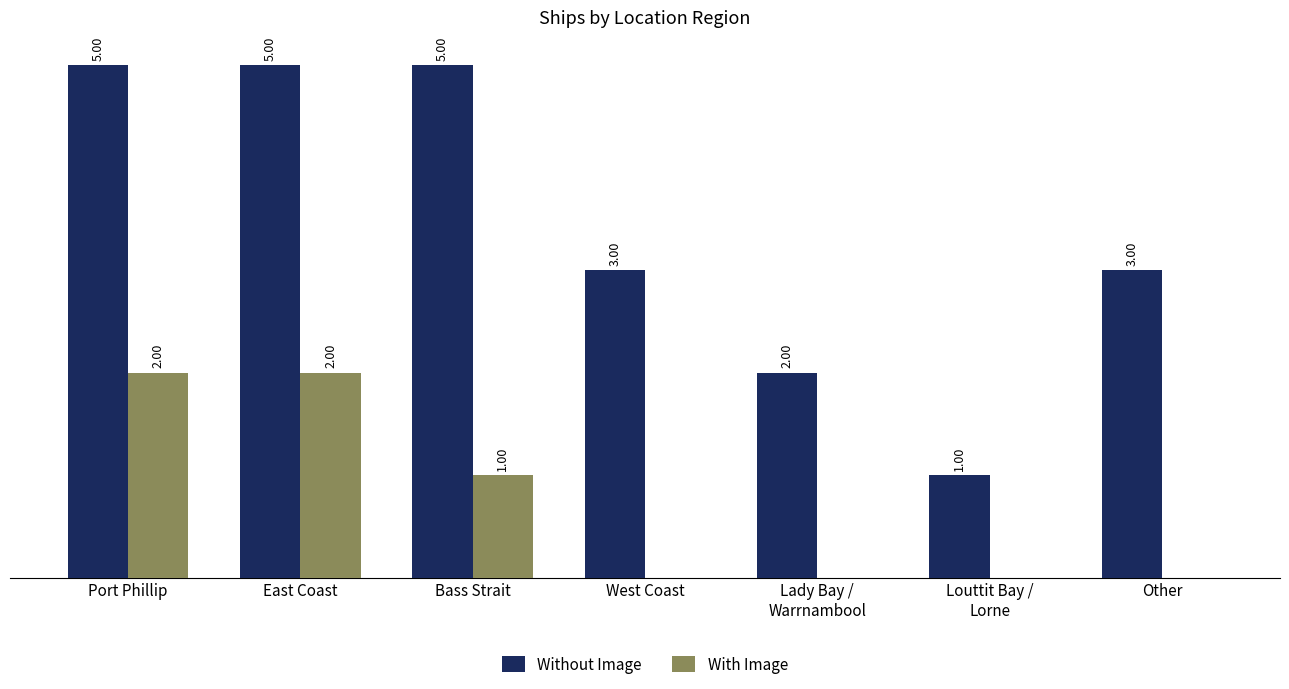

Which series has the largest total across all categories?

Without Image